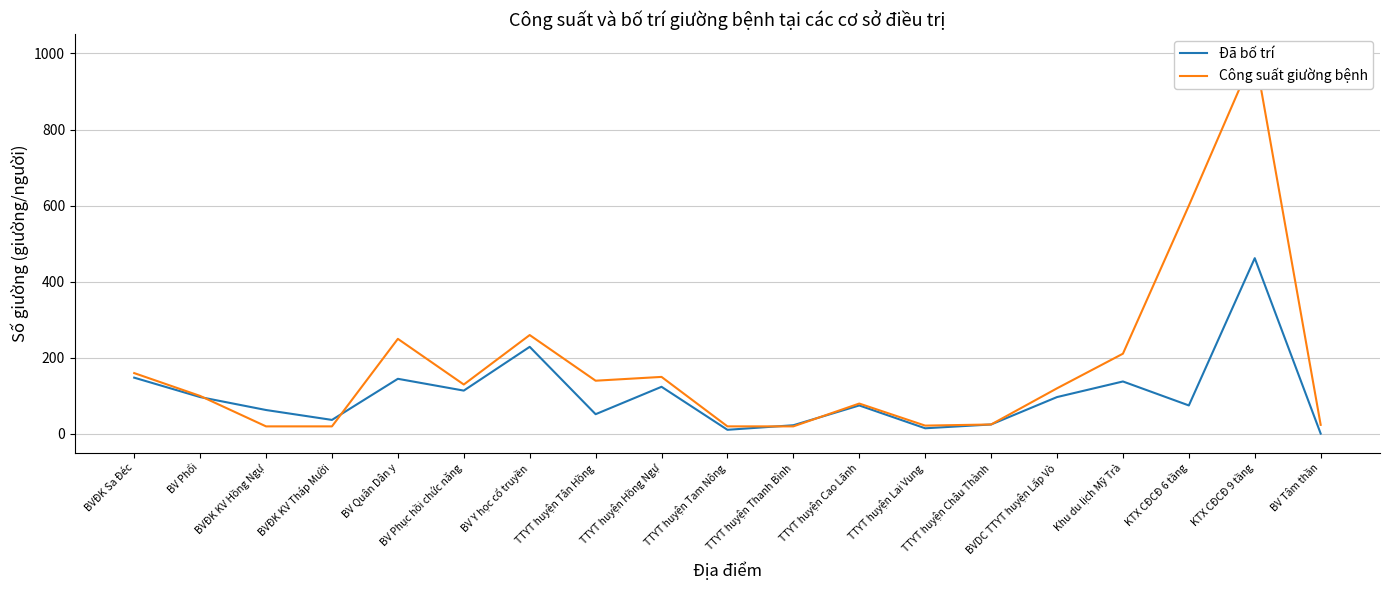

How many lines are shown in the chart?

2